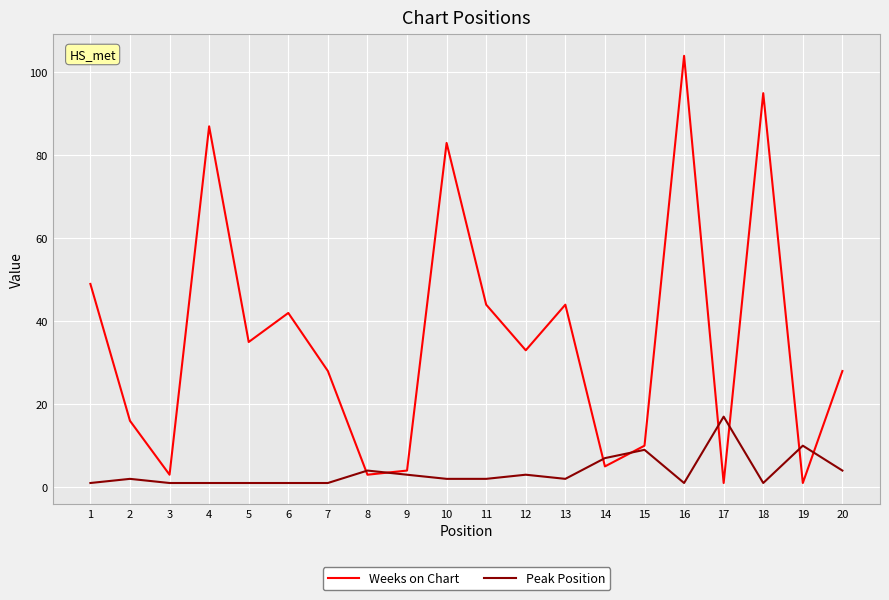

Is this an area chart (filled region under the line)?

No